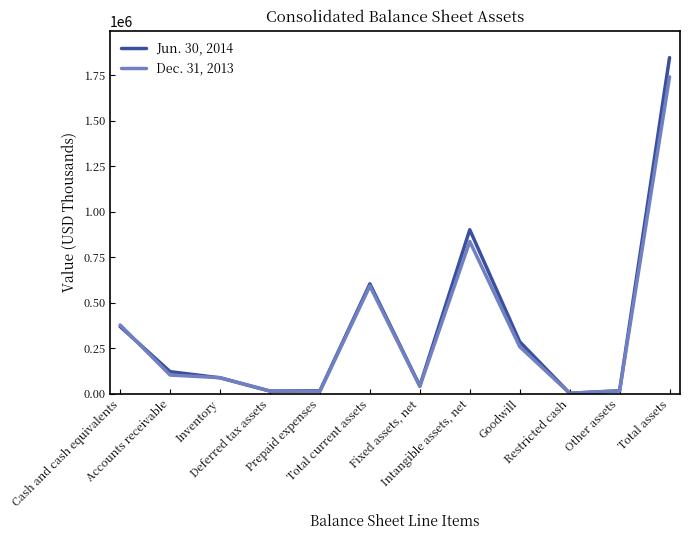

What is the spread (max minus min) of values at Deferred tax assets?

1